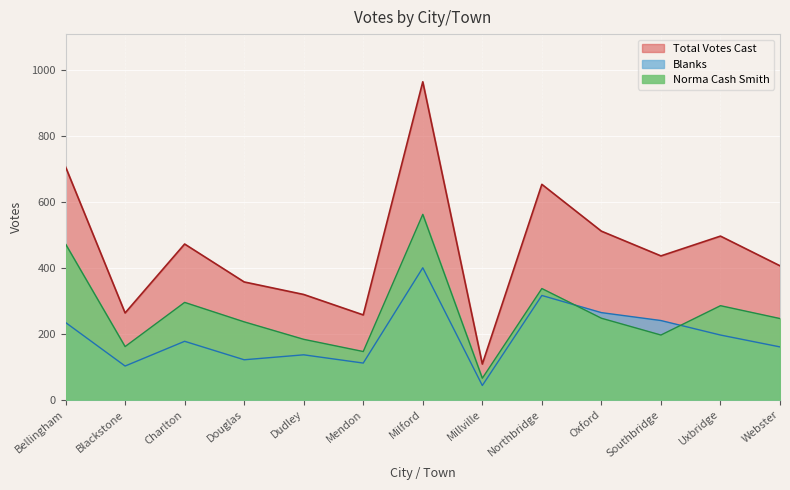

How many values in the Blanks series exceed 177?

6